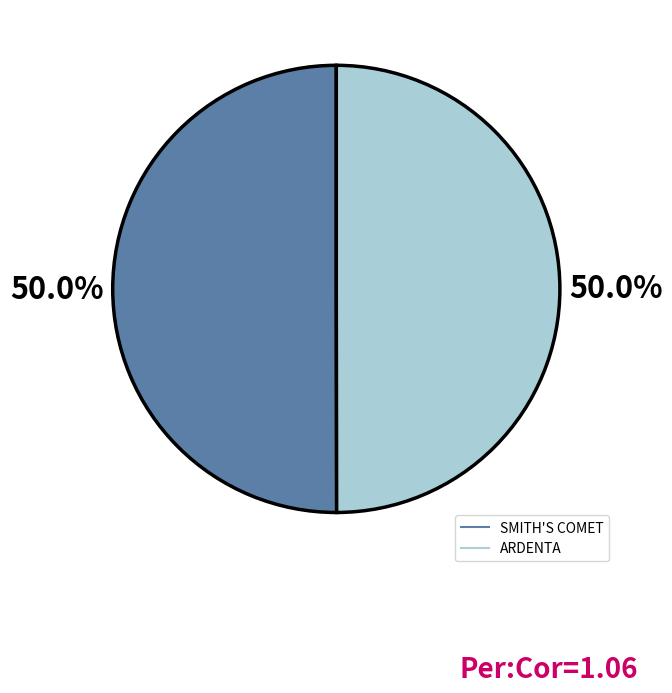

What is the total percentage of SMITH'S COMET and ARDENTA?

100.0%